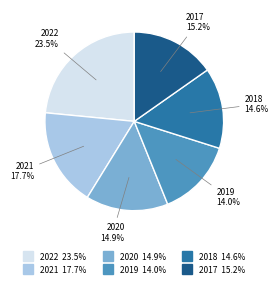

To the nearest percent, what portion does 2018 represent?

15%